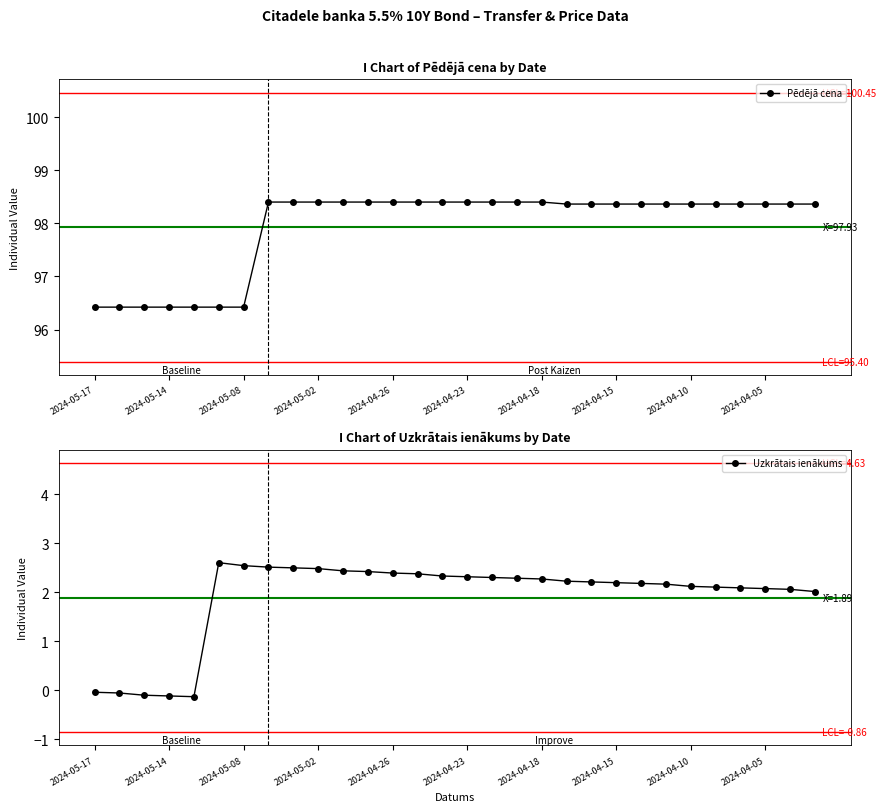

True or false: Pēdējā cena has a value of 98.4 at 2024-04-23.

True